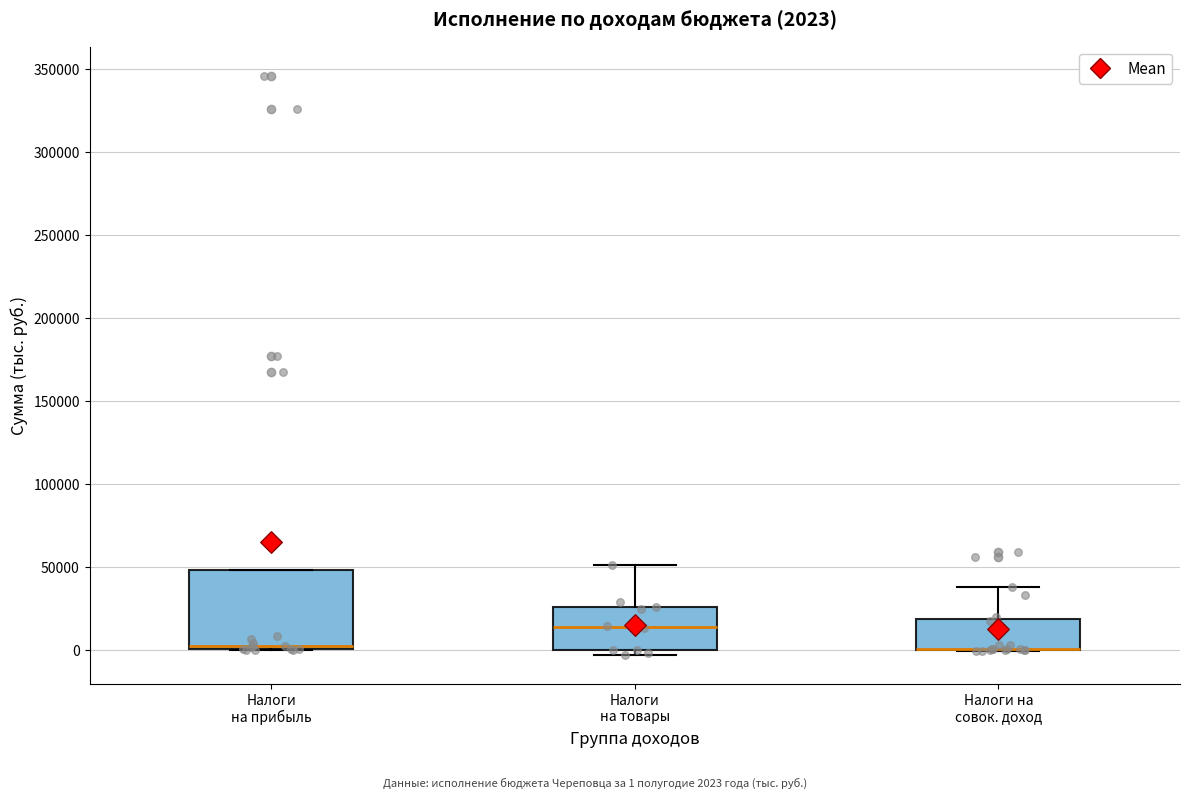

Comparing the boxes themselves (not the whiskers), which one is the tallest?

Налоги на прибыль